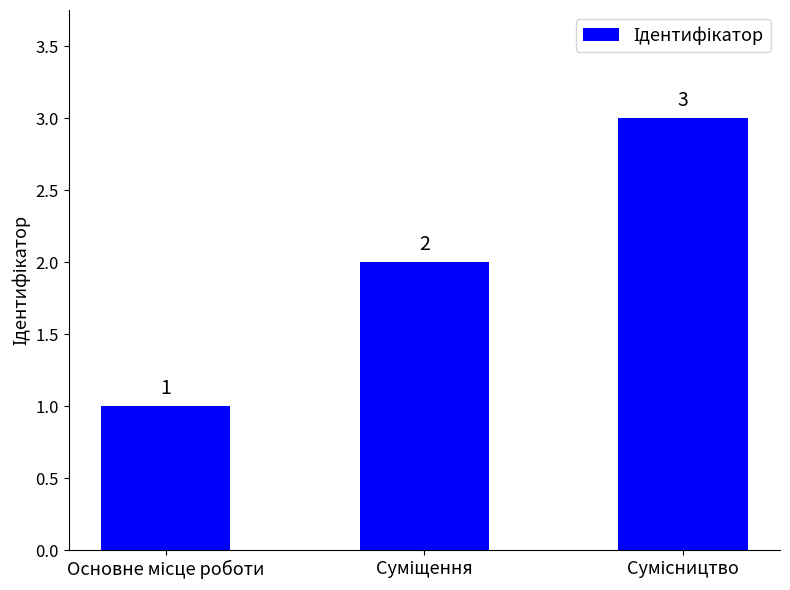

How many values are between 1 and 3?

3